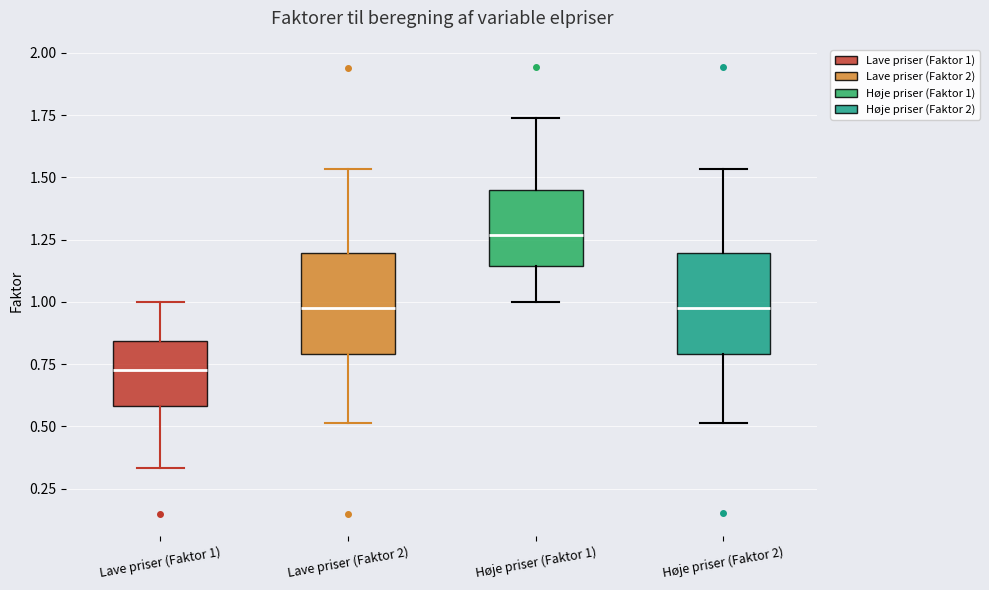

Which box has the highest median line?

Høje priser (Faktor 1)